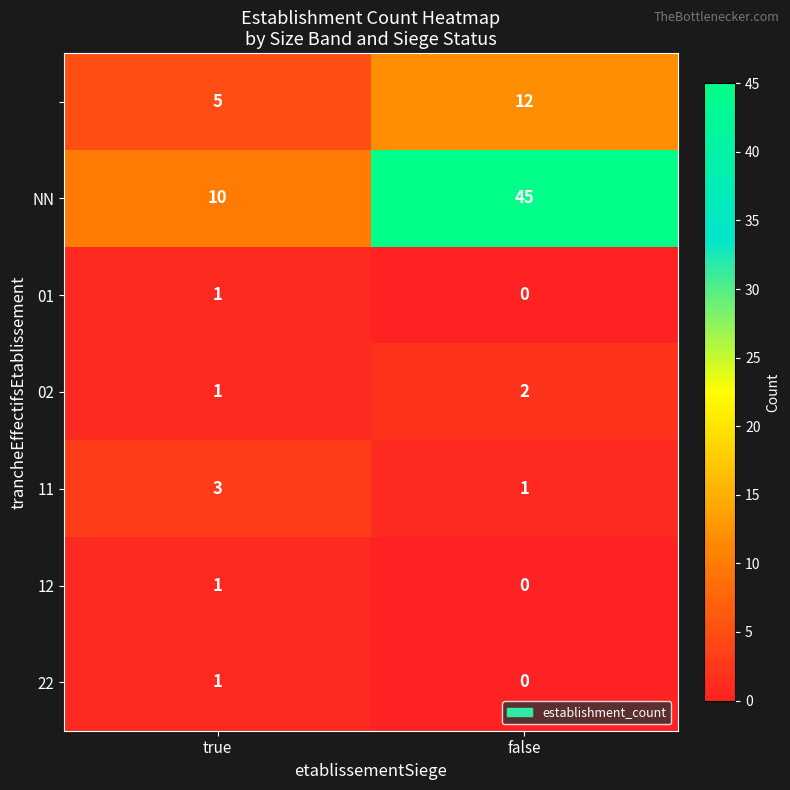

What is the difference between the highest and lowest values at false?

45